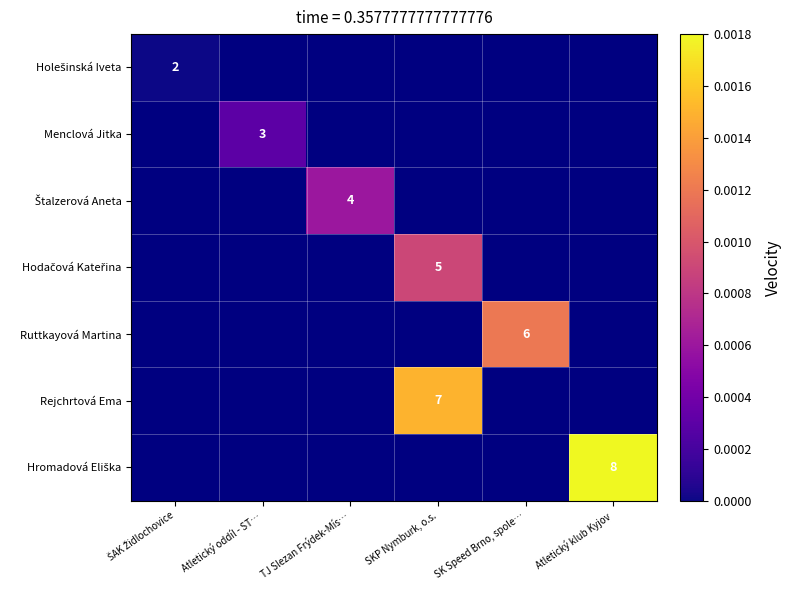

Count the number of data series in this chart.

7